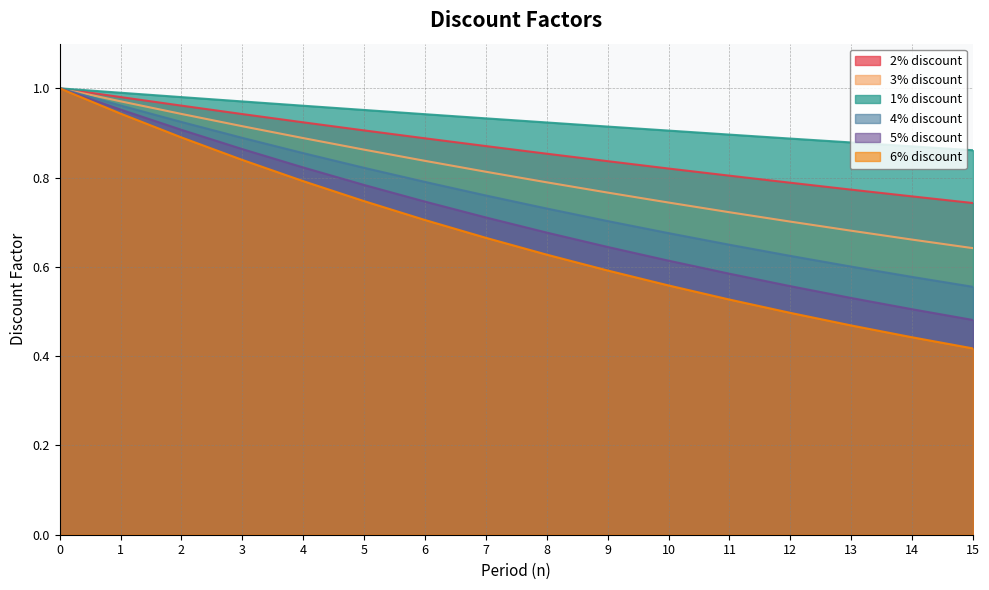

How many lines are shown in the chart?

6